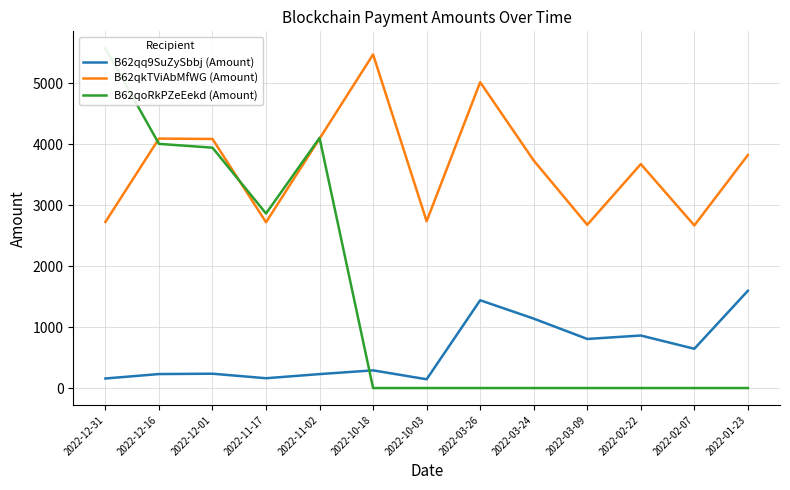

Where does the B62qkTViAbMfWG (Amount) series first go above 3732?

2022-12-16